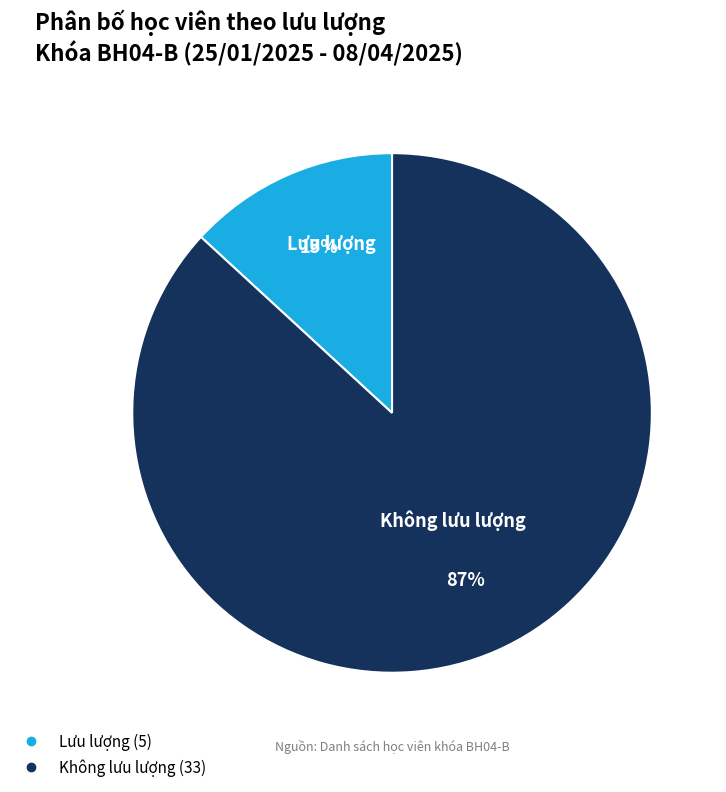

To the nearest percent, what is the difference between the largest and smallest slice percentages?

74%